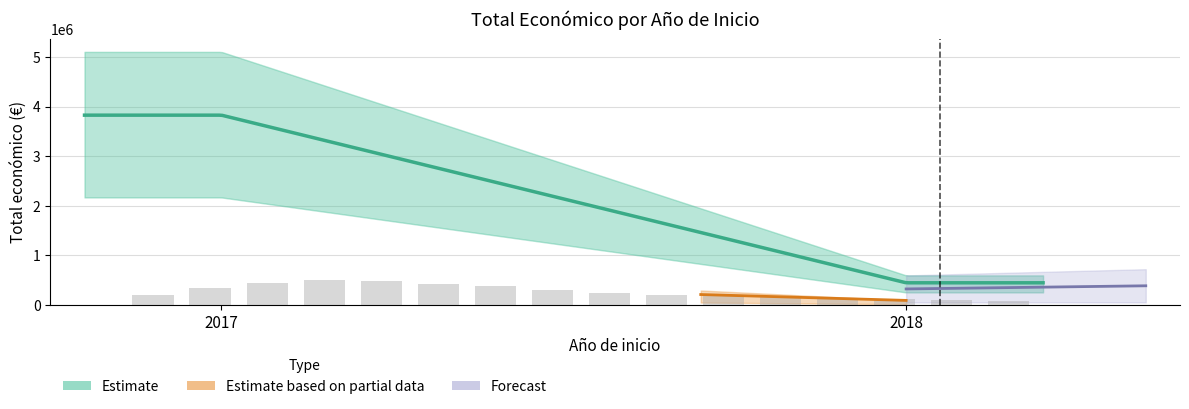

Which category has the highest value across all series?

2017